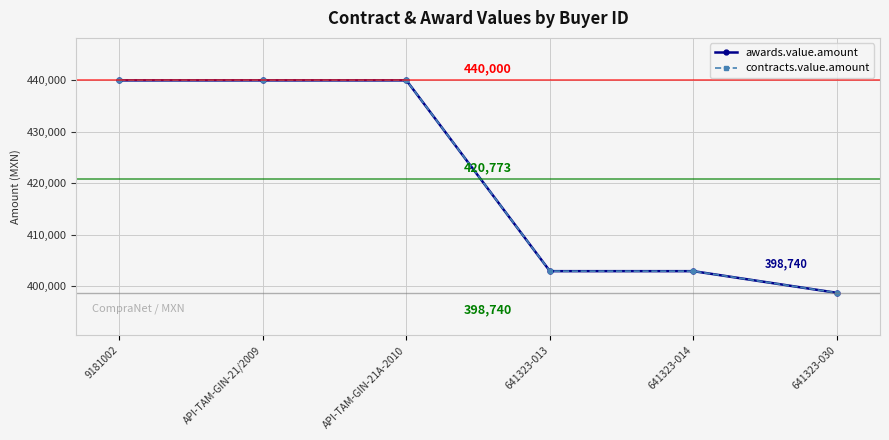

What is the label of the 1st point from the right?

641323-030